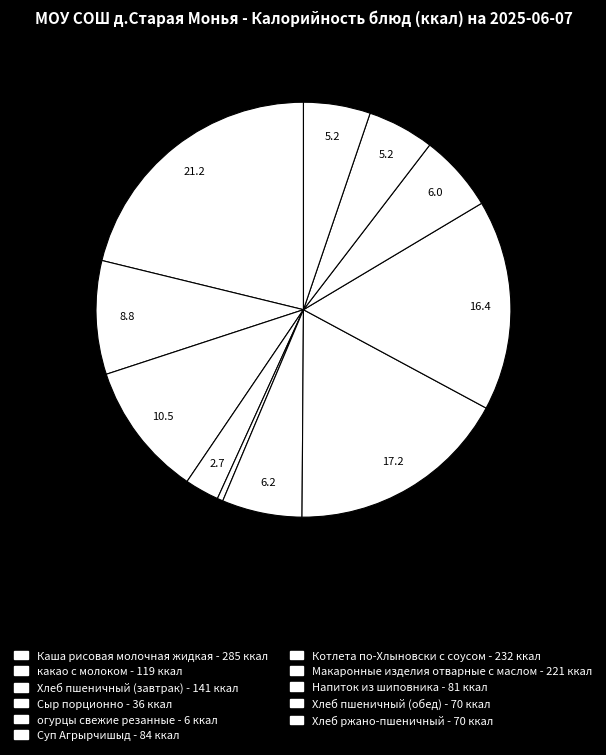

Is there a majority slice in this chart?

No